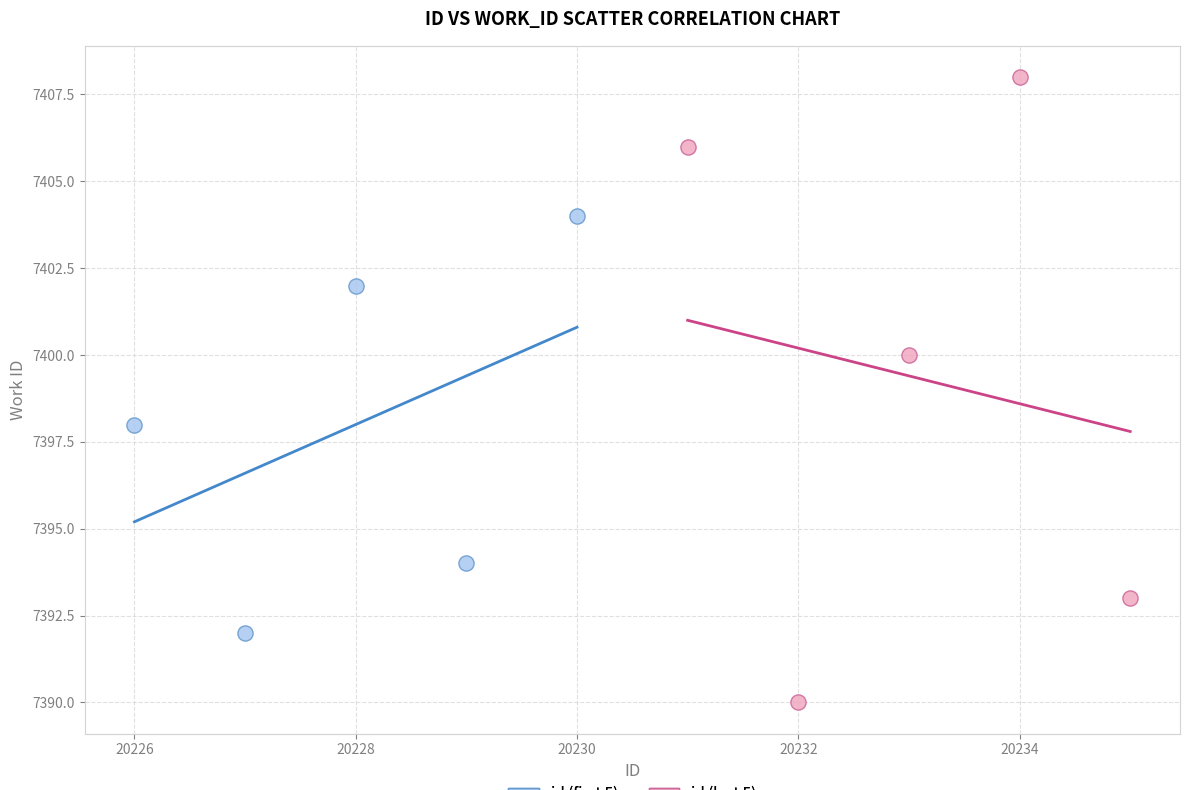

Which series contains the highest Y value?

id (last 5)